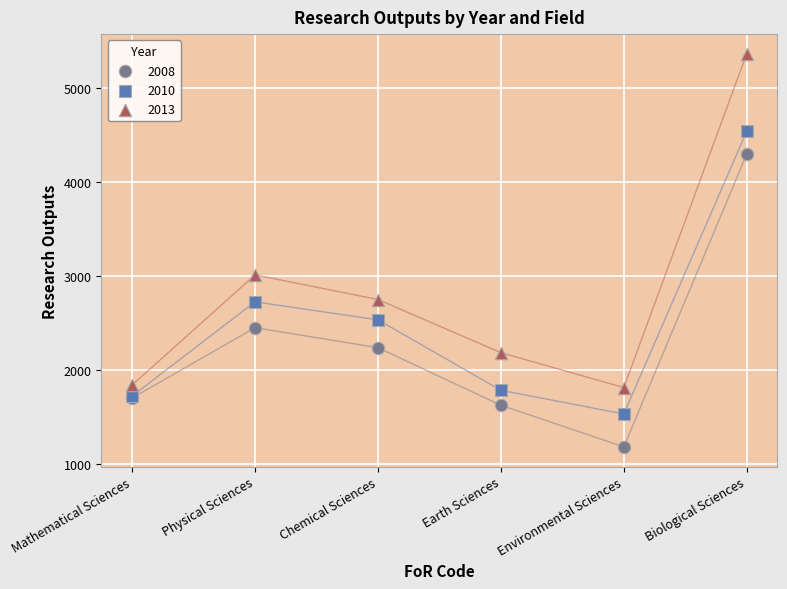

Which series contains the highest Y value?

2013